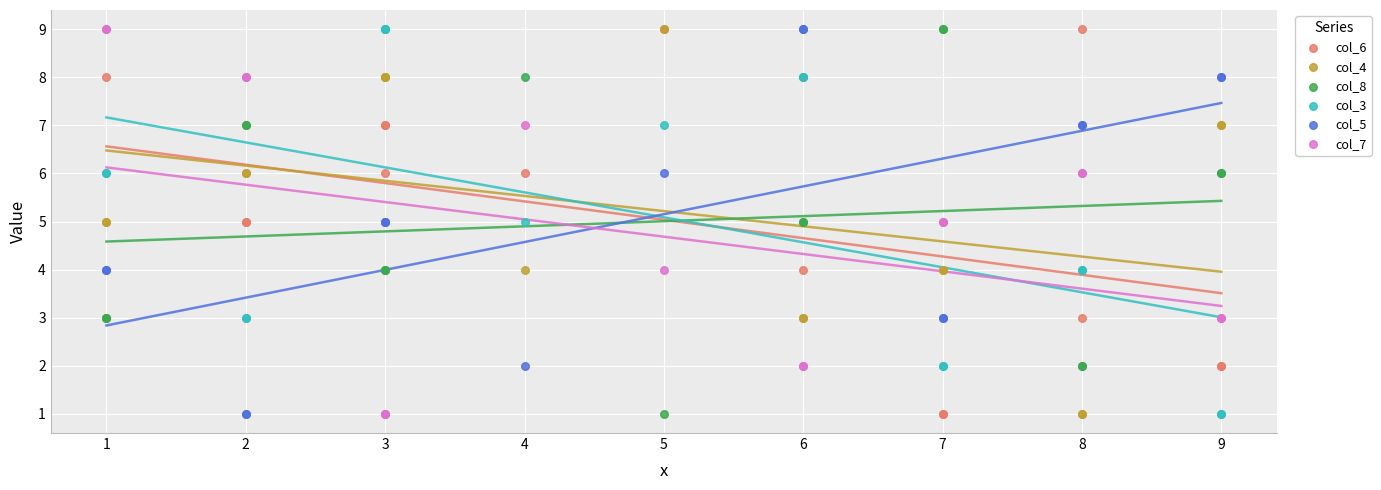

What are all the series names shown in the legend?

col_6, col_4, col_8, col_3, col_5, col_7